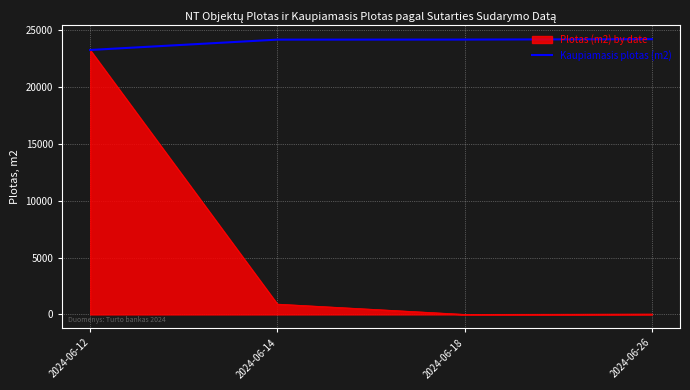

At which category does Plotas (m2) by date reach its first local valley?

2024-06-18